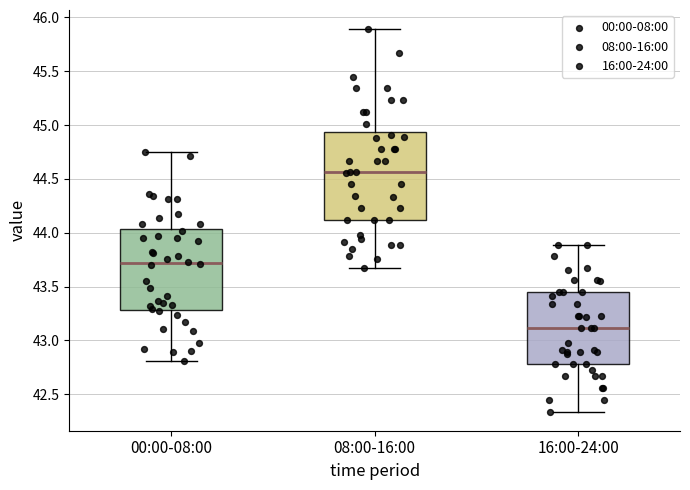

Comparing the boxes themselves (not the whiskers), which one is the tallest?

08:00-16:00